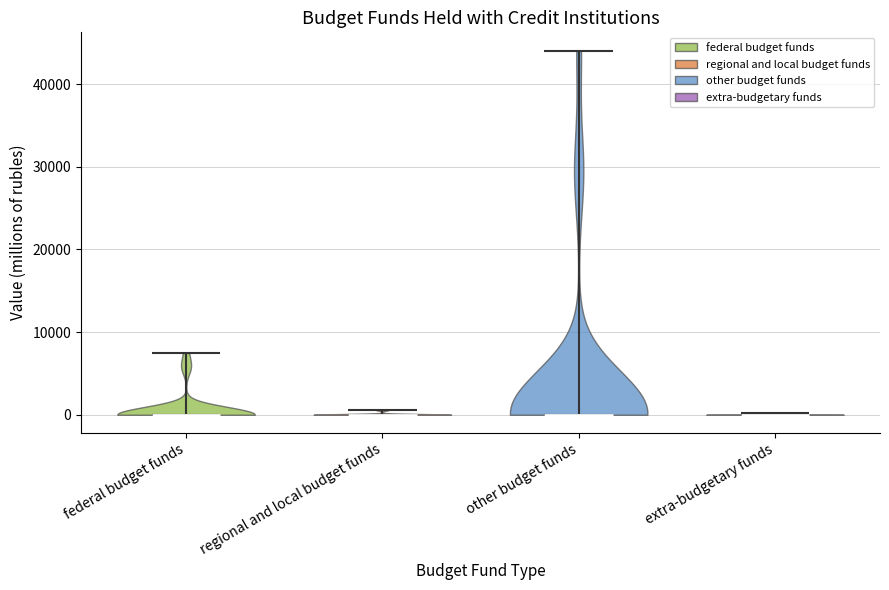

Reading left to right, read every violin against the y-axis: where its median line is, and the lowest and highest points it reaches. The values are not printed on the chart, so give them approximately, as read against the axis.

federal budget funds: median line 0, lowest point 0, highest point 7000
regional and local budget funds: median line 0, lowest point 0, highest point 1000
other budget funds: median line 0, lowest point 0, highest point 44000
extra-budgetary funds: median line 0, lowest point 0, highest point 0